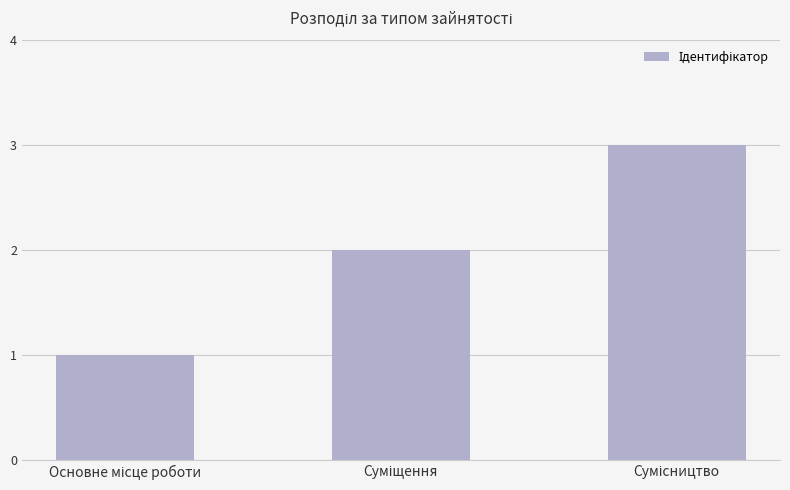

What is the maximum value shown in the chart?

3